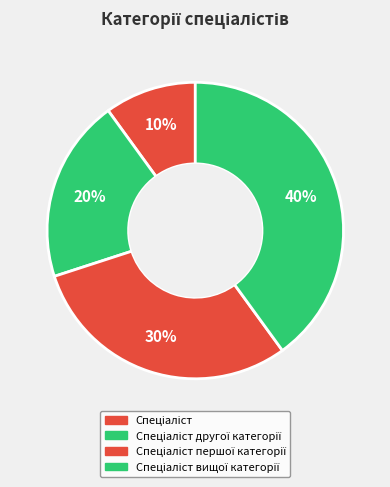

How many segments does this pie chart have?

4